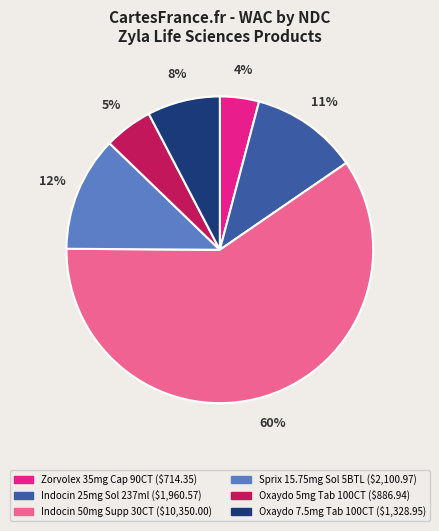

Is there a majority slice in this chart?

Yes